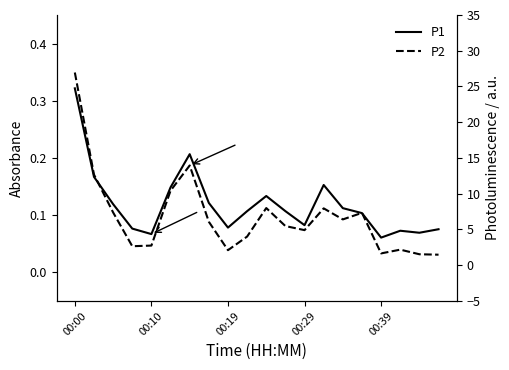

True or false: P2 and P1 intersect in this chart.

False